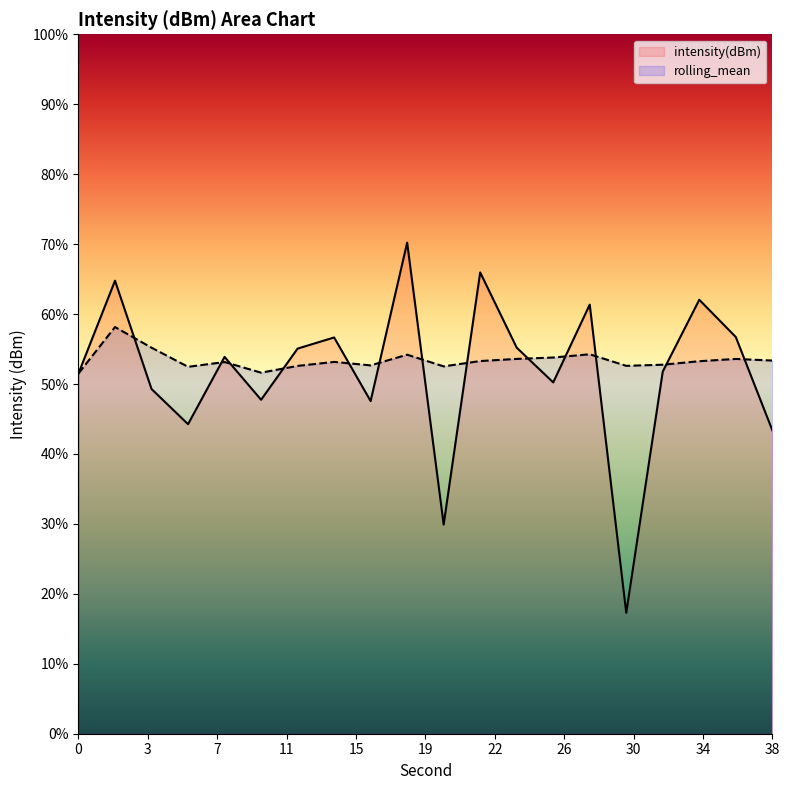

How many intersections are there between intensity(dBm) and rolling_mean?

13